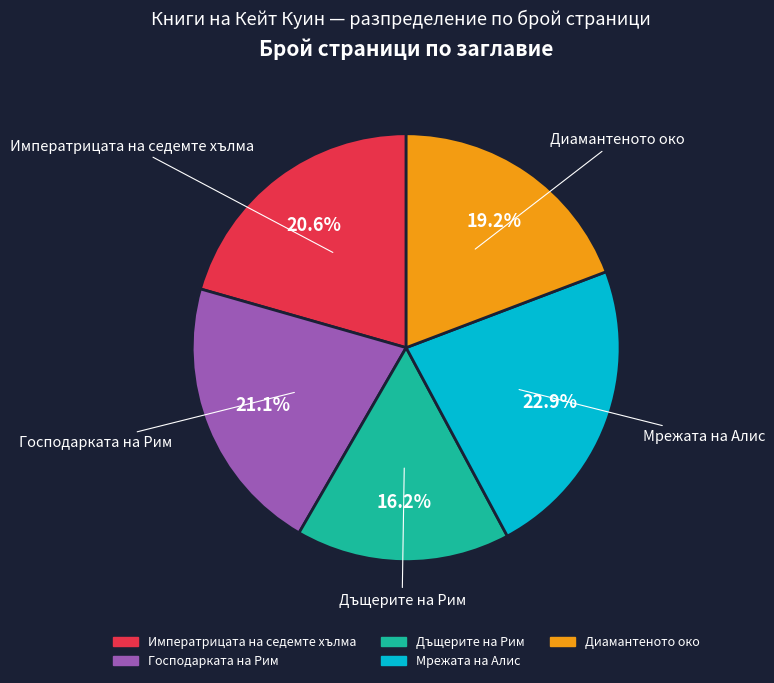

Does any single category account for the majority?

No